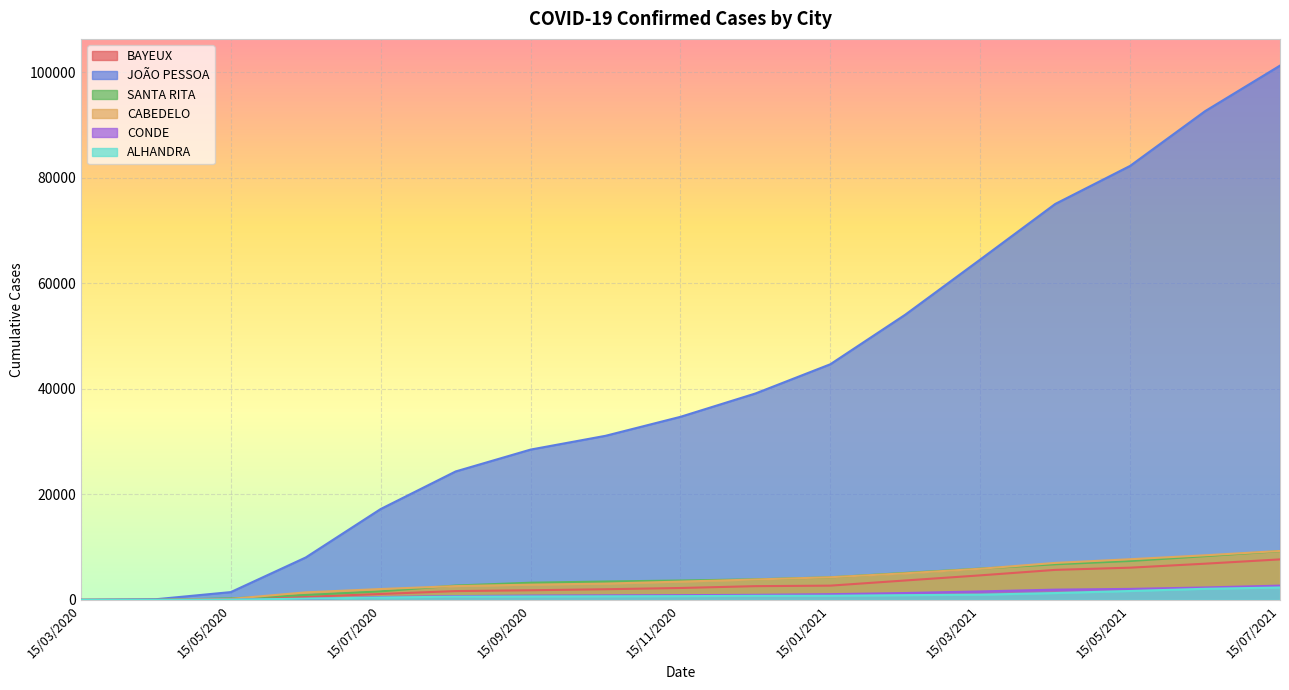

Reading right to left, what are all the values shown in this chart?

BAYEUX: 7676	6862	6107	5687	4649	3681	2701	2605	2255	2020	1825	1670	1122	582	83	4	0
JOÃO PESSOA: 101253	92617	82247	75028	64501	54054	44658	39115	34694	31096	28485	24341	17223	8041	1478	124	0
SANTA RITA: 9238	8291	7372	6752	5928	5109	4281	3896	3676	3486	3257	2725	1618	933	288	14	0
CABEDELO: 9273	8450	7706	7007	5900	5040	4292	3867	3465	3090	2889	2616	2059	1428	189	6	0
CONDE: 2706	2356	2085	1945	1603	1304	1085	960	898	858	815	719	545	188	32	0	0
ALHANDRA: 2351	2103	1689	1299	990	899	785	771	711	681	655	609	453	236	50	0	0